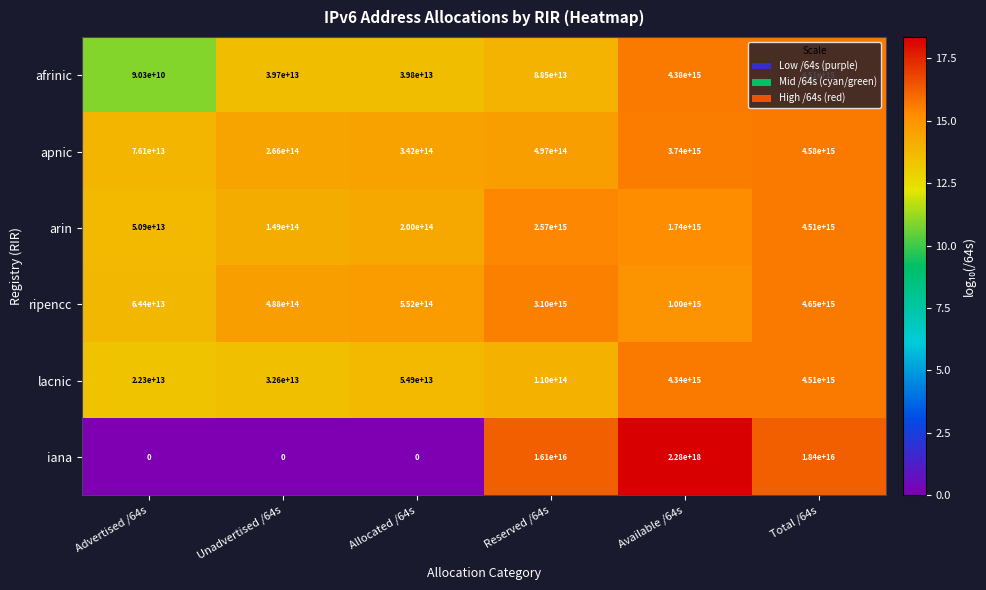

Which series has the widest spread of values?

iana